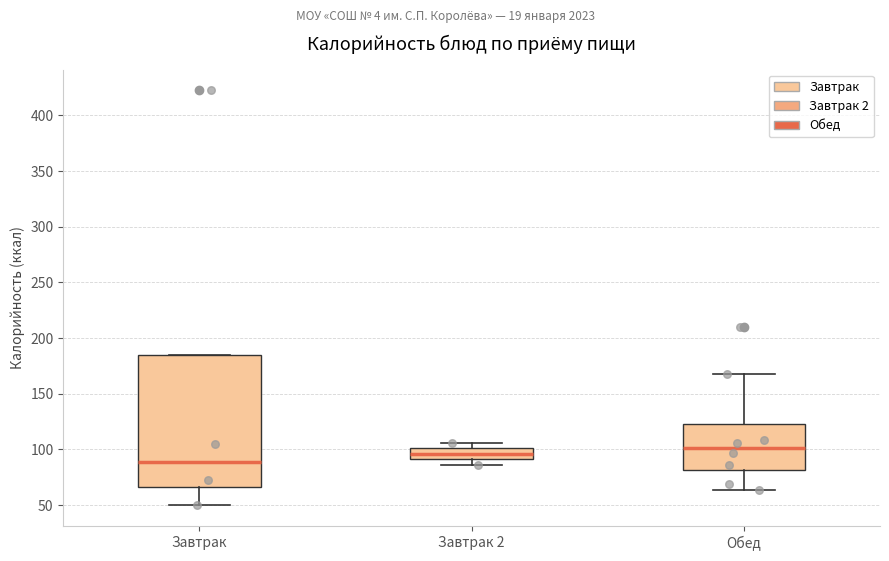

Reading left to right, transcribe this box plot: for each box, give where its median line is, the range the box spans, and where its two whiskers end, as read against the y-axis. The values are not printed on the chart, so give them approximately, as read against the axis.

Завтрак: median 90, box 65 to 185, whiskers 50 to 185
Завтрак 2: median 95, box 90 to 100, whiskers 85 to 105
Обед: median 100, box 80 to 125, whiskers 65 to 165